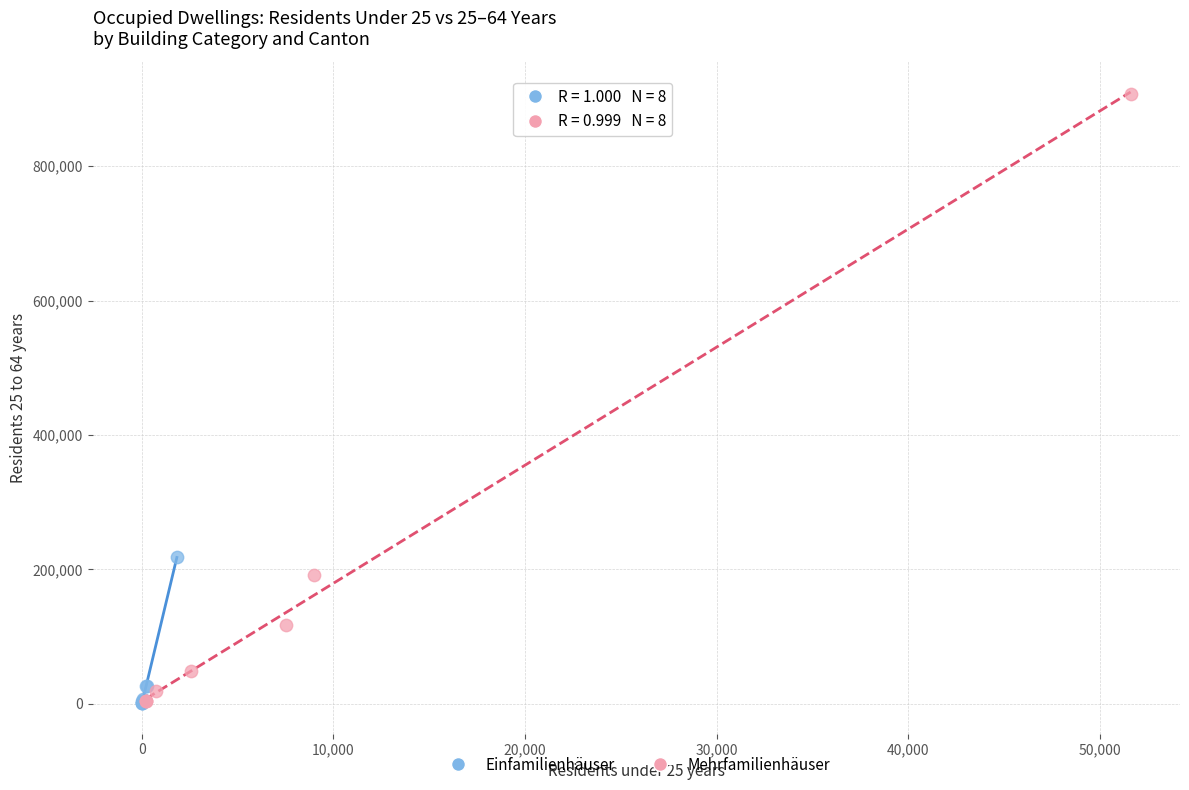

Which series contains the highest Y value?

Mehrfamilienhäuser